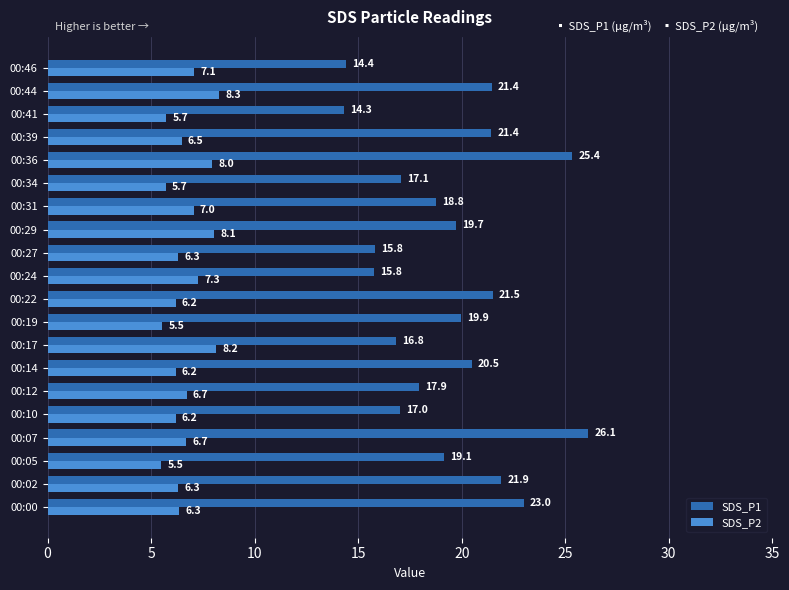

Which series has the largest range (max minus min)?

SDS_P1